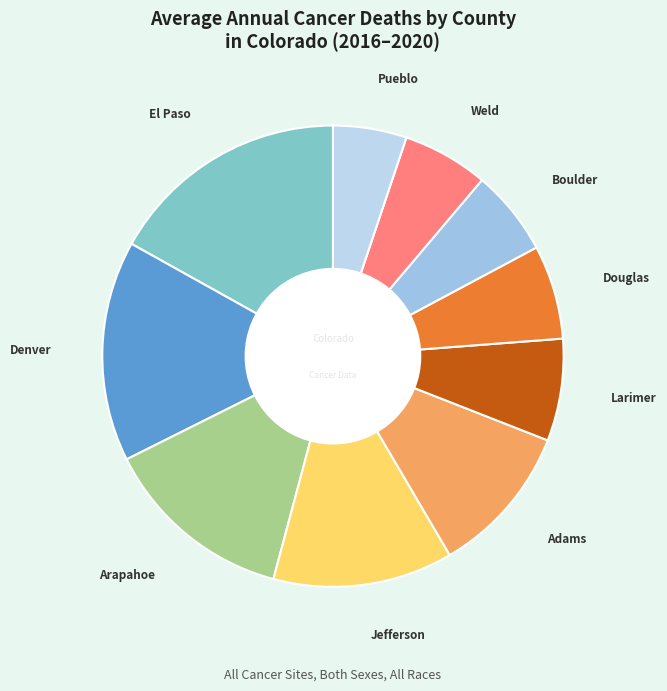

Count the number of slices in the pie.

10